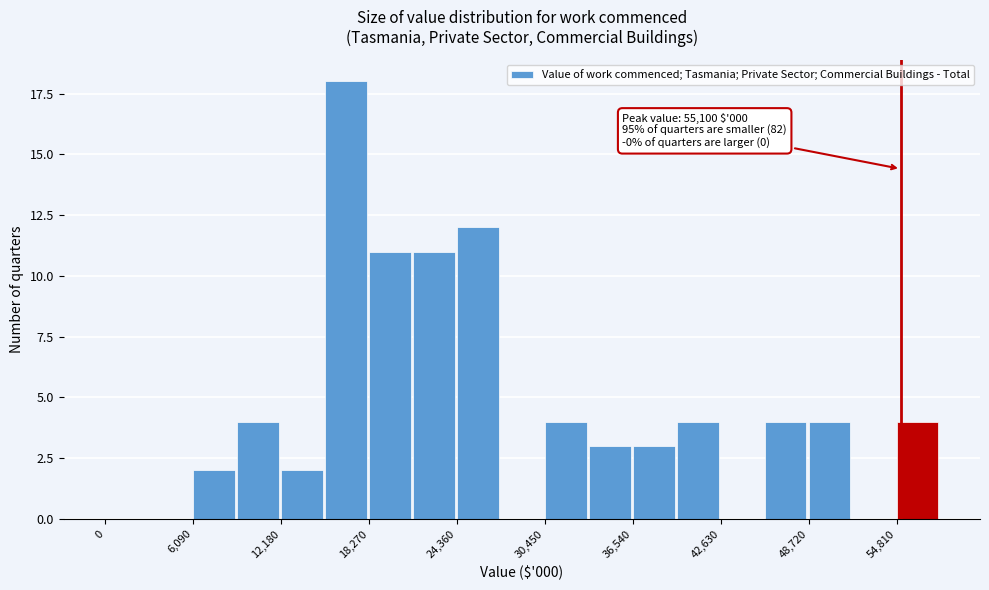

Read against the x-axis, roughly where is the centre of the tallest bar?

17000